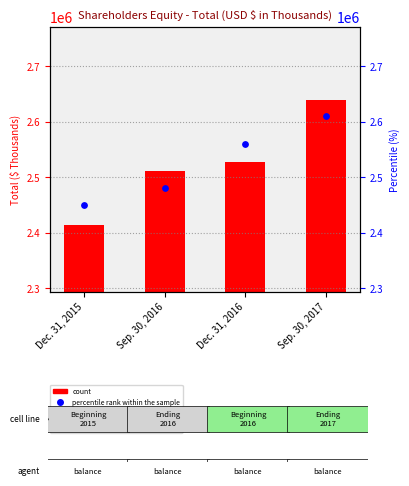

At how many categories does at least one series exceed 2585412?

1